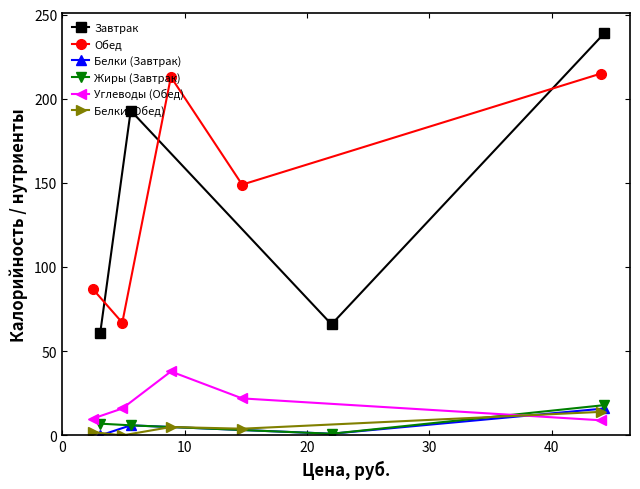

How many interior local valleys does the Жиры (Завтрак) series have?

1